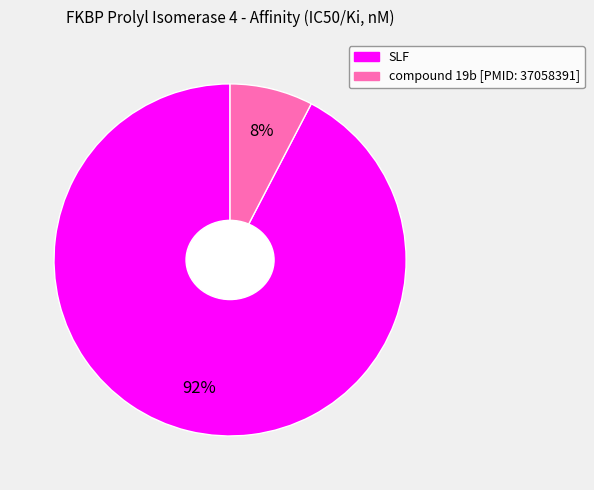

To the nearest percent, what portion does SLF represent?

92%